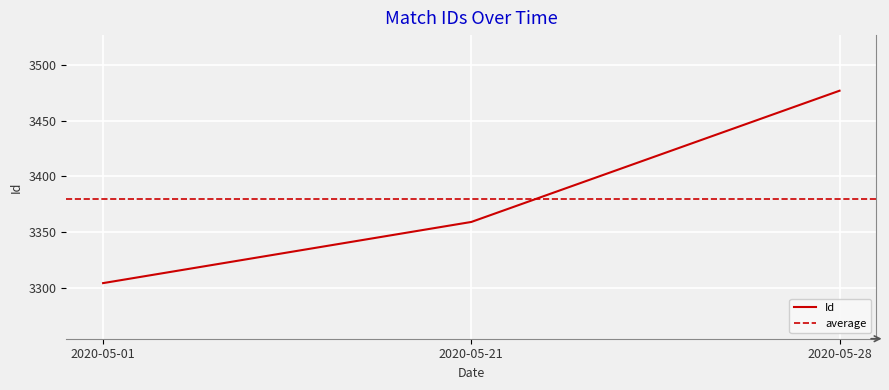

How many values are below 3359?

1